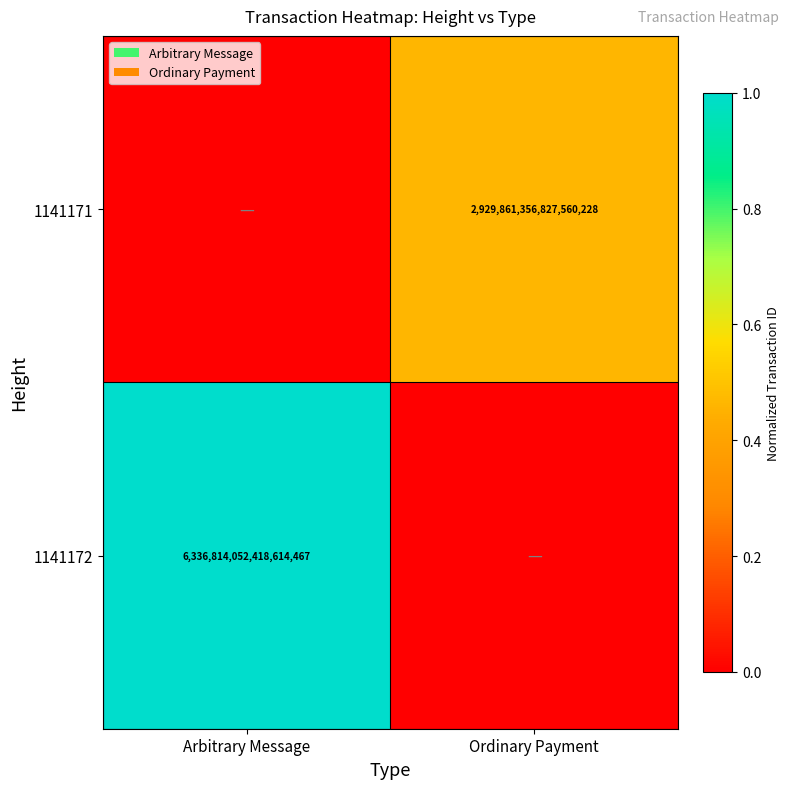

Is it true that 1141171 equals 5157502235380240384 at Ordinary Payment?

False